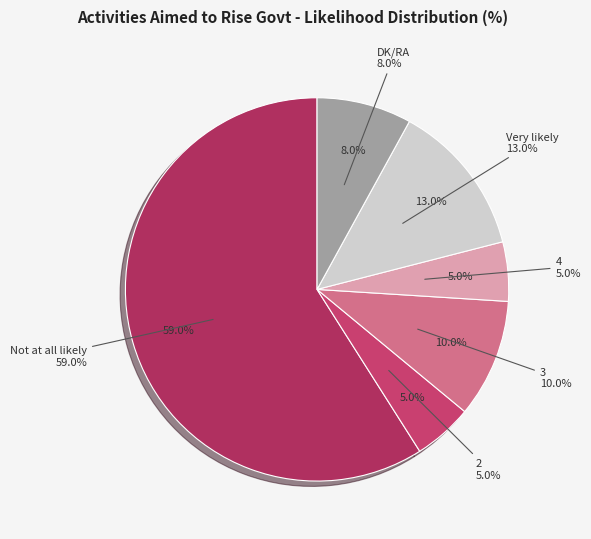

Is it true that DK/RA is 8% of the pie?

True